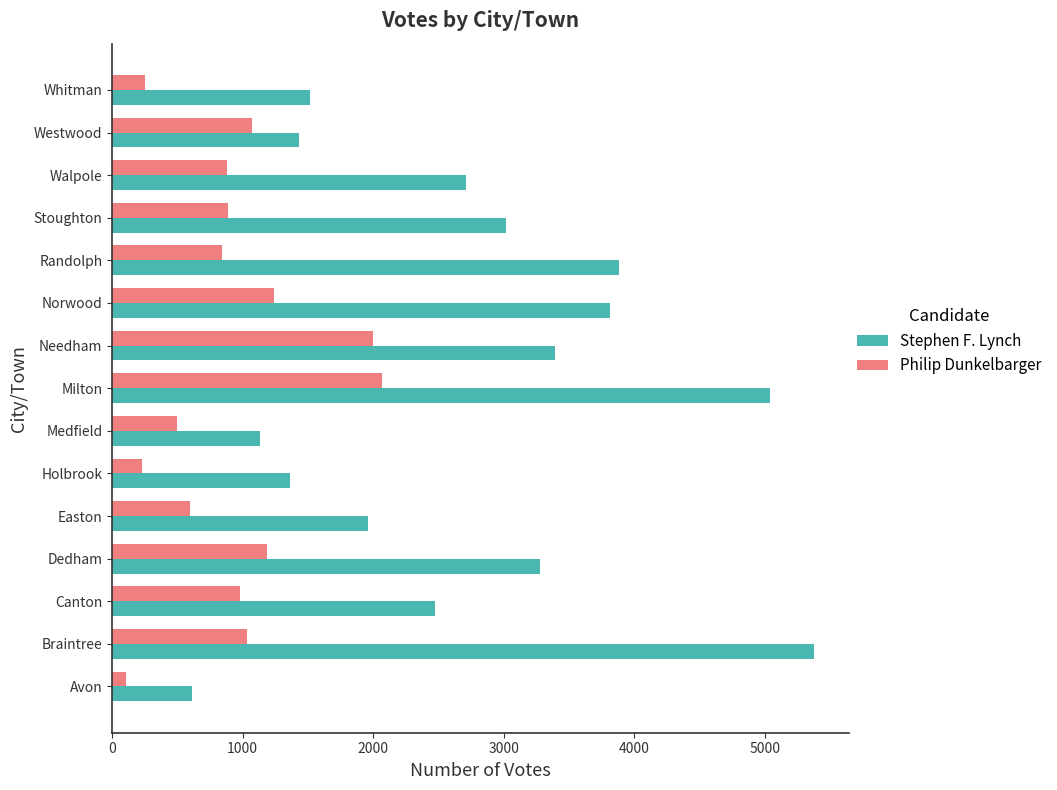

What is the average value of the Stephen F. Lynch series?

2734